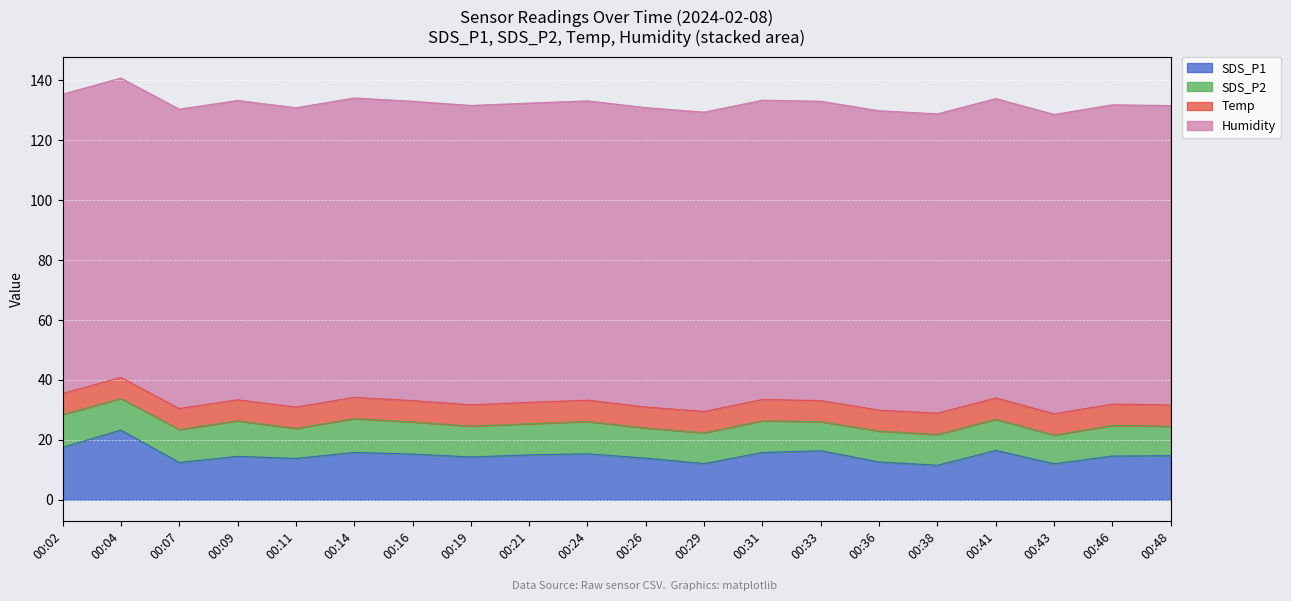

True or false: SDS_P1 and SDS_P2 intersect in this chart.

False